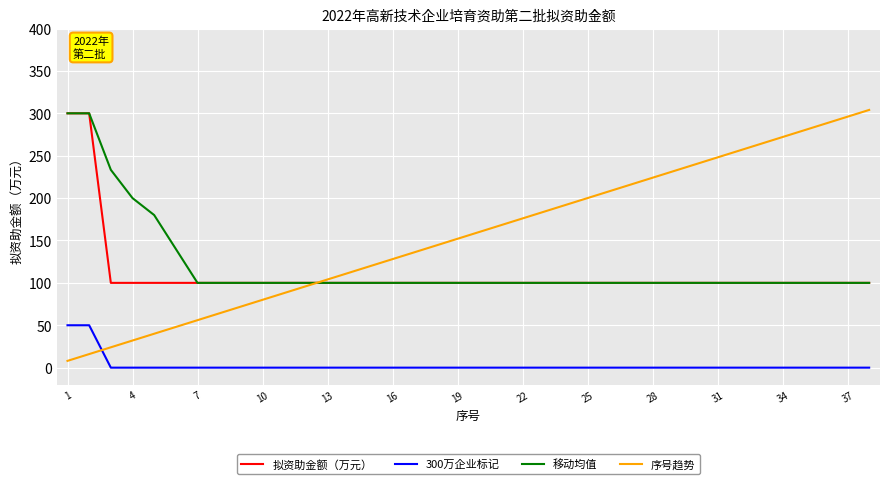

True or false: 序号趋势 has more than 2 points higher than both neighbors.

False